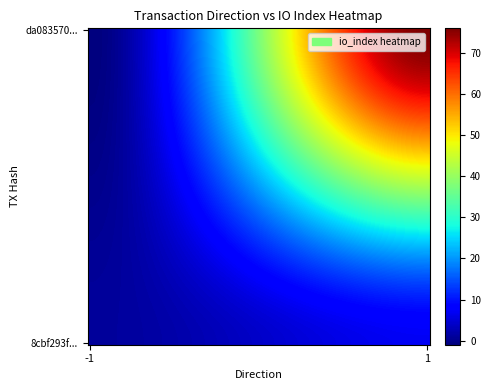

Count the number of data series in this chart.

2